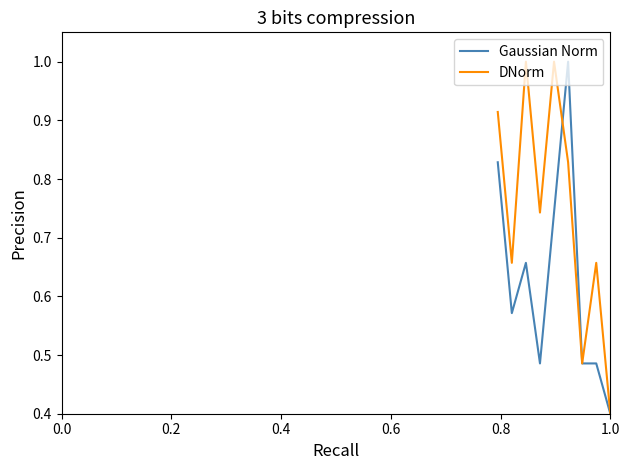

How many lines are shown in the chart?

2